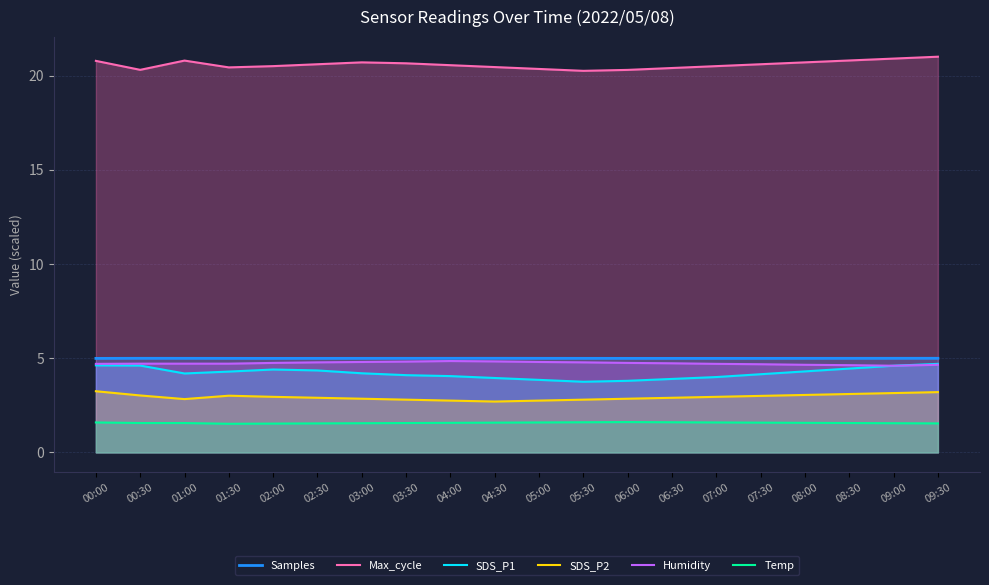

Rank the categories by SDS_P1 value from highest to lowest.

09:30, 00:00, 00:30, 09:00, 08:30, 02:00, 02:30, 08:00, 01:30, 03:00, 01:00, 07:30, 03:30, 04:00, 07:00, 04:30, 06:30, 05:00, 06:00, 05:30